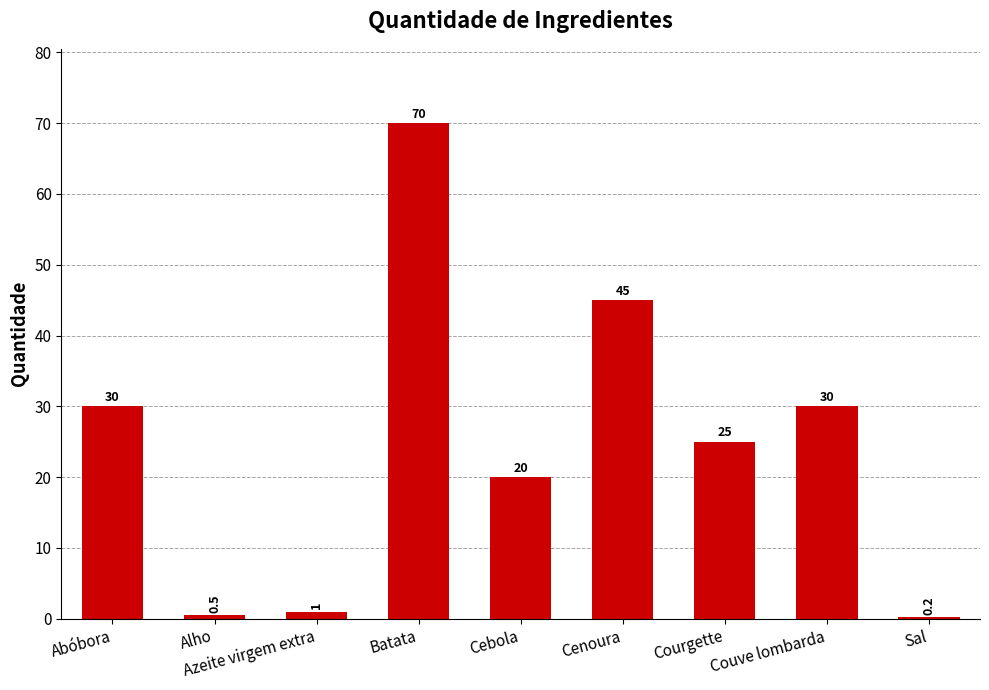

Reading left to right, transcribe all the data shown in this chart.

30.0	0.5	1.0	70.0	20.0	45.0	25.0	30.0	0.2